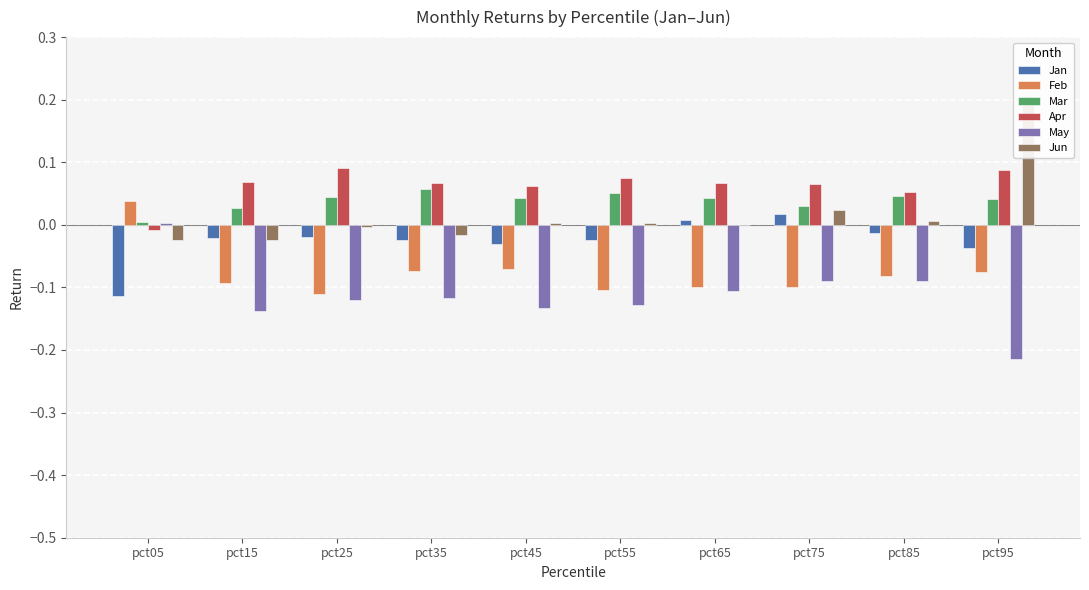

Where does the Jun series first go above 0?

pct45